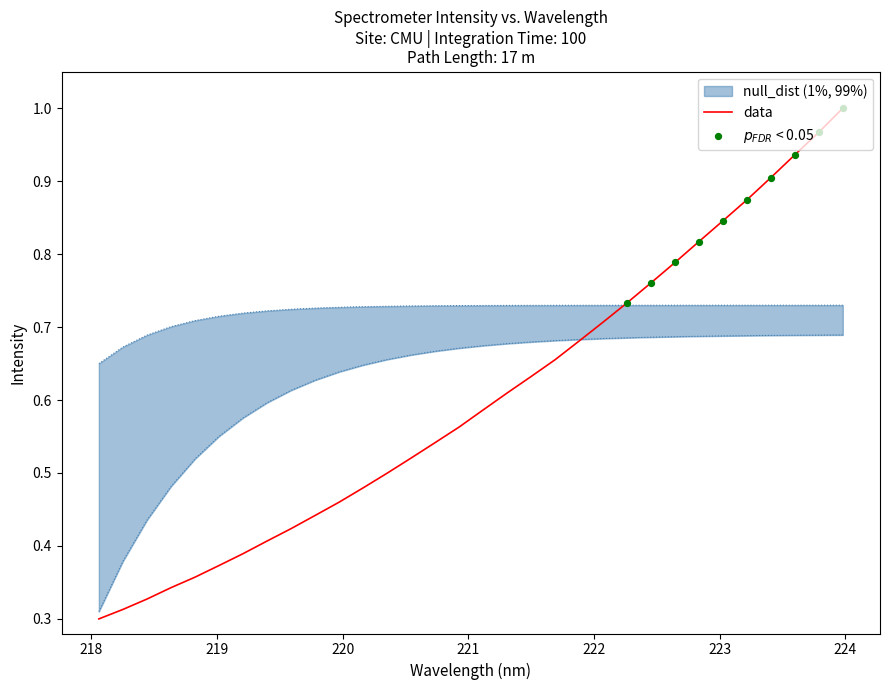

Between 219.3979 and 221.3083, which is larger?

221.3083